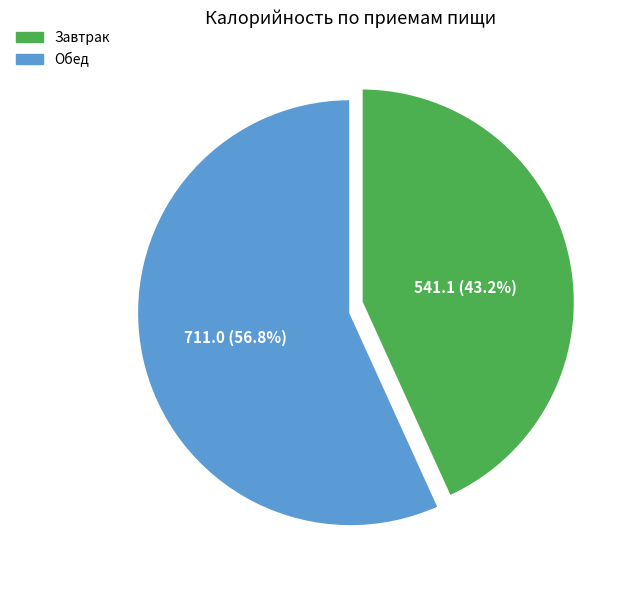

What is the ratio of the value at Обед to the value at Завтрак?

1.3